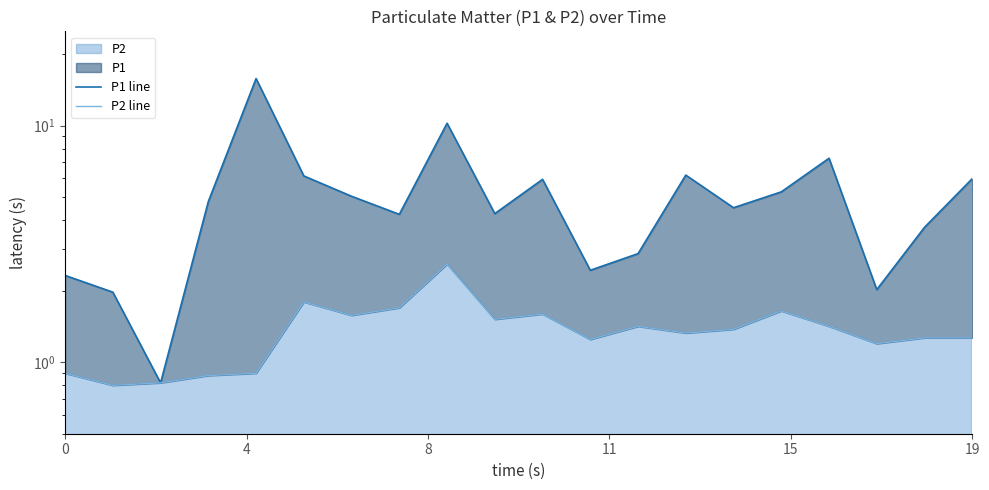

What is the spread (max minus min) of values at 13?

4.8